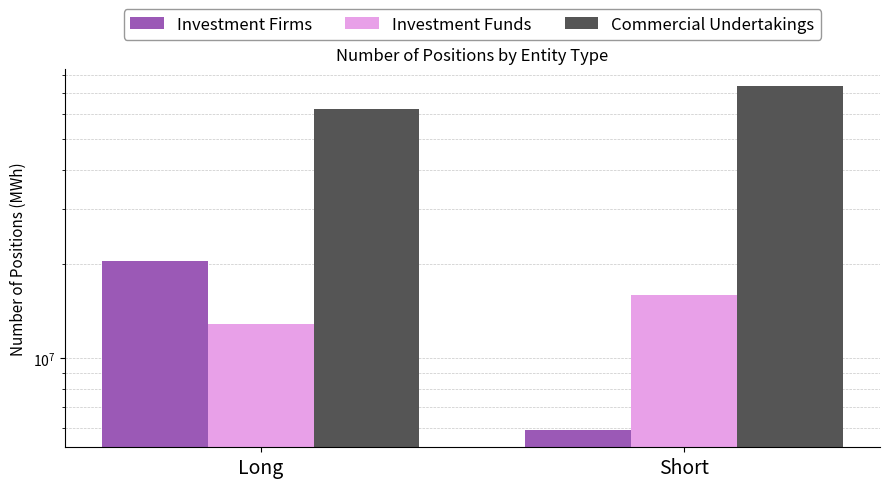

What is the label of the 2nd bar from the left?

Short